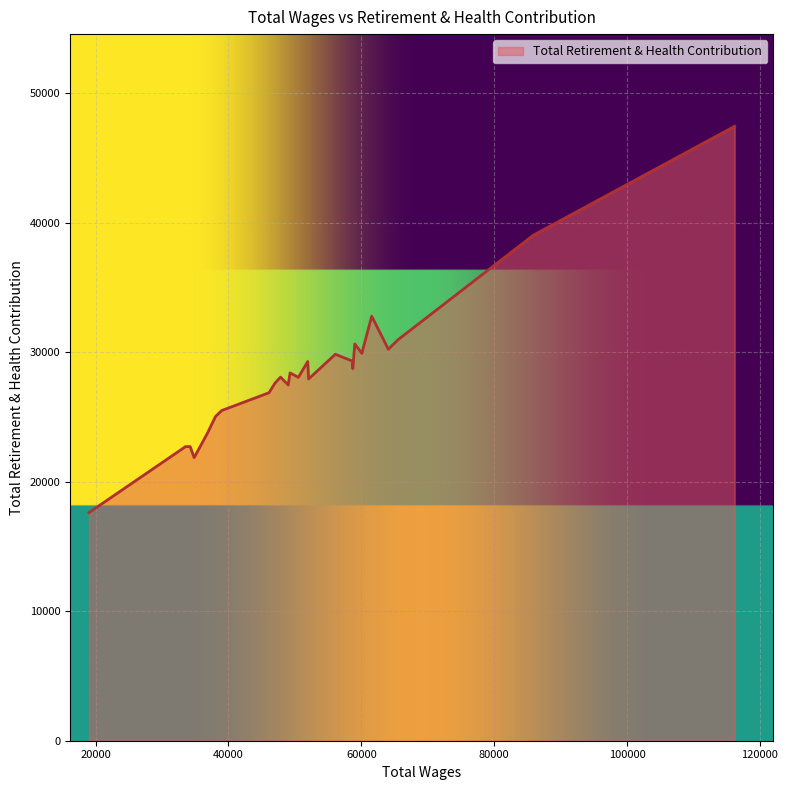

What is the greatest value displayed?

47451